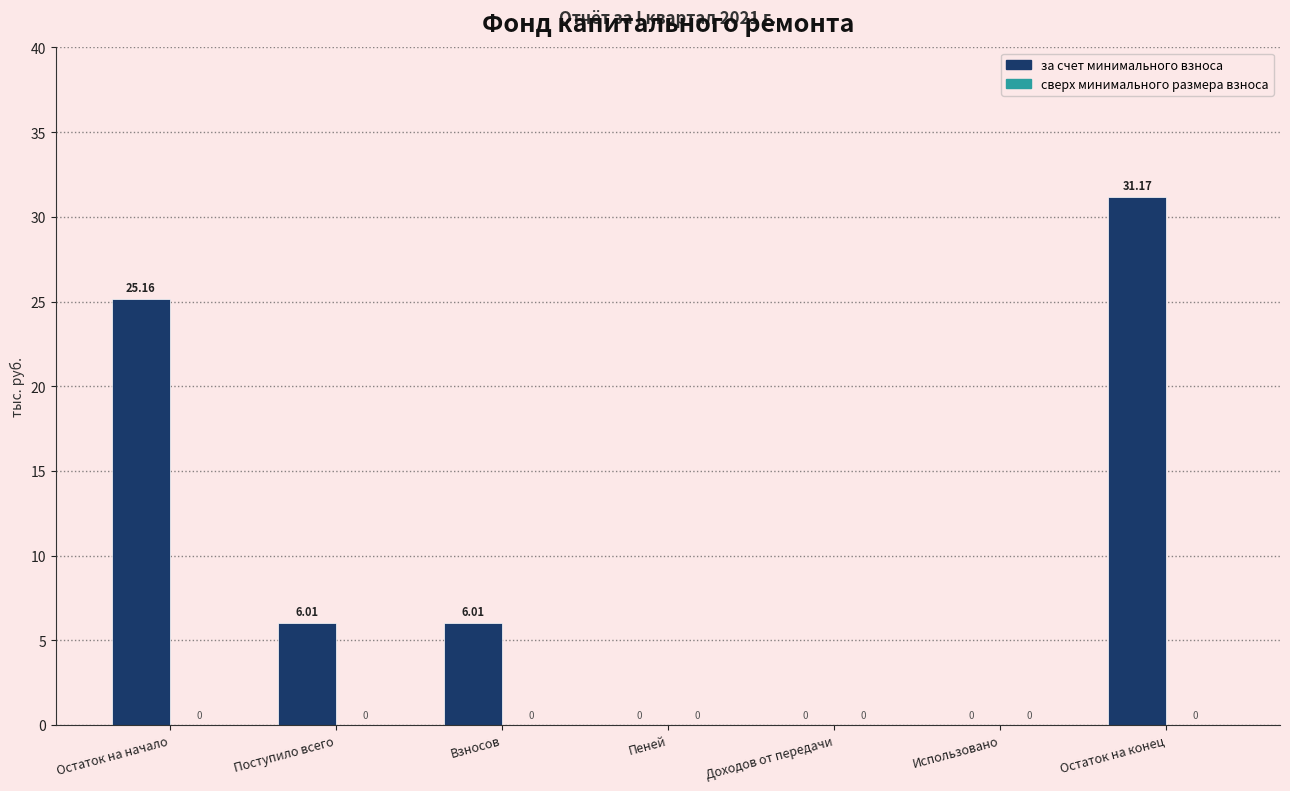

At which label does the data first exceed 6?

Остаток на начало